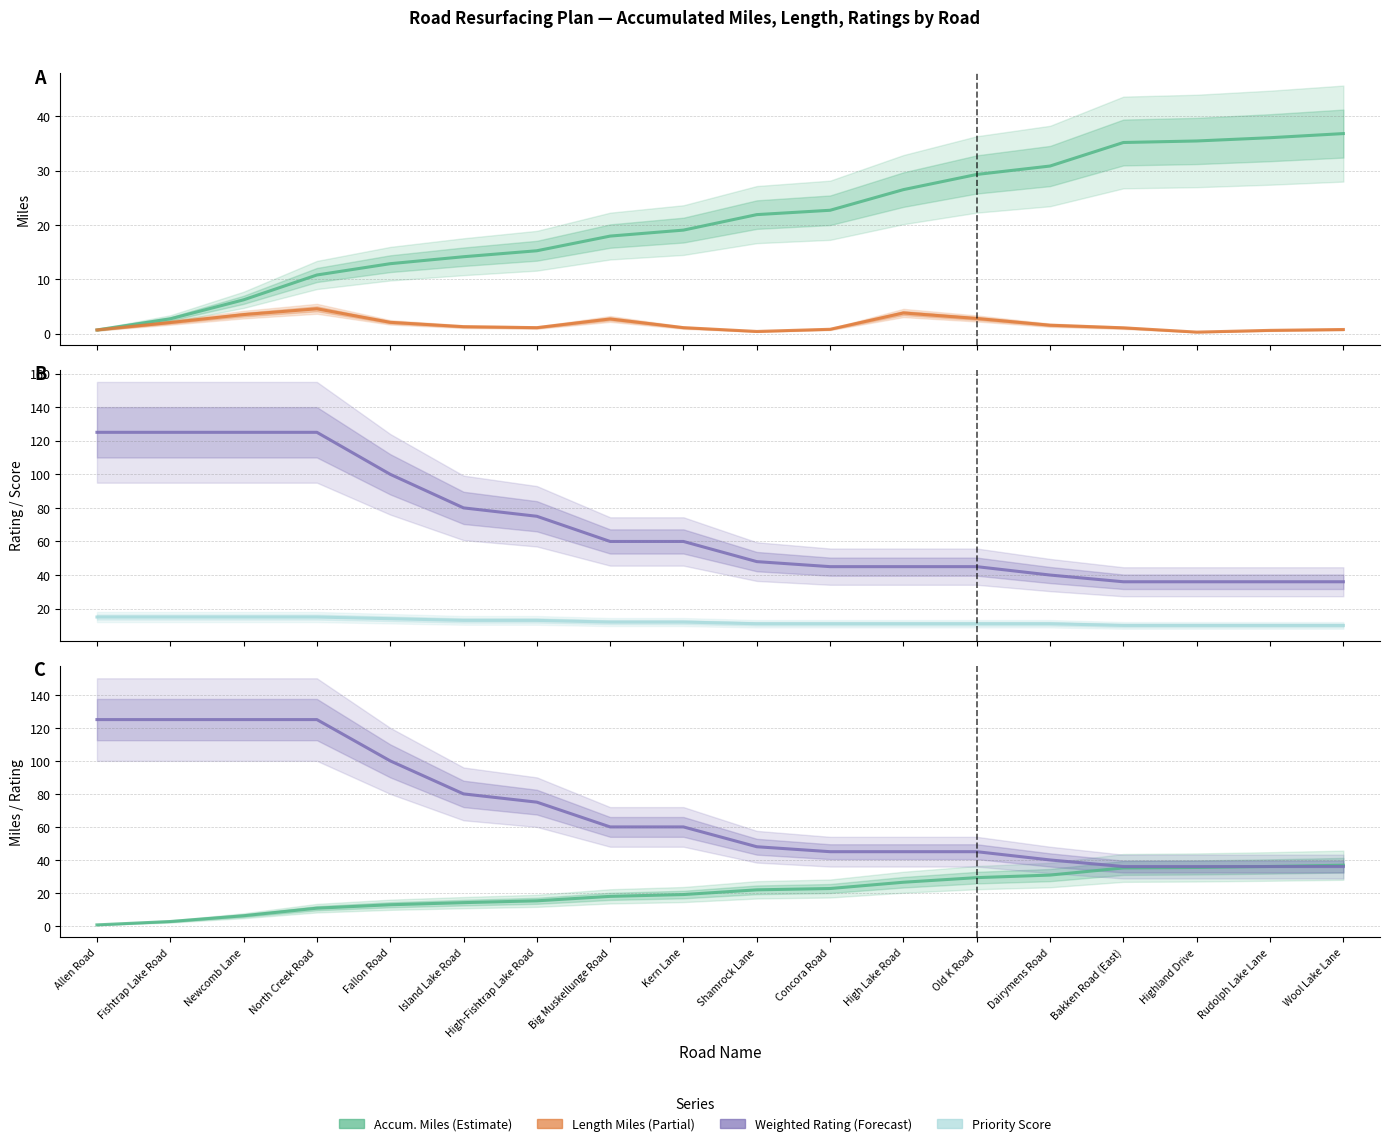

True or false: Weighted Rating has a value of 24.2 at High Lake Road.

False